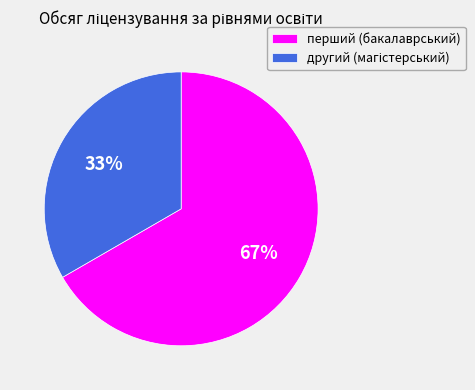

Which category accounts for the majority?

перший (бакалаврський)